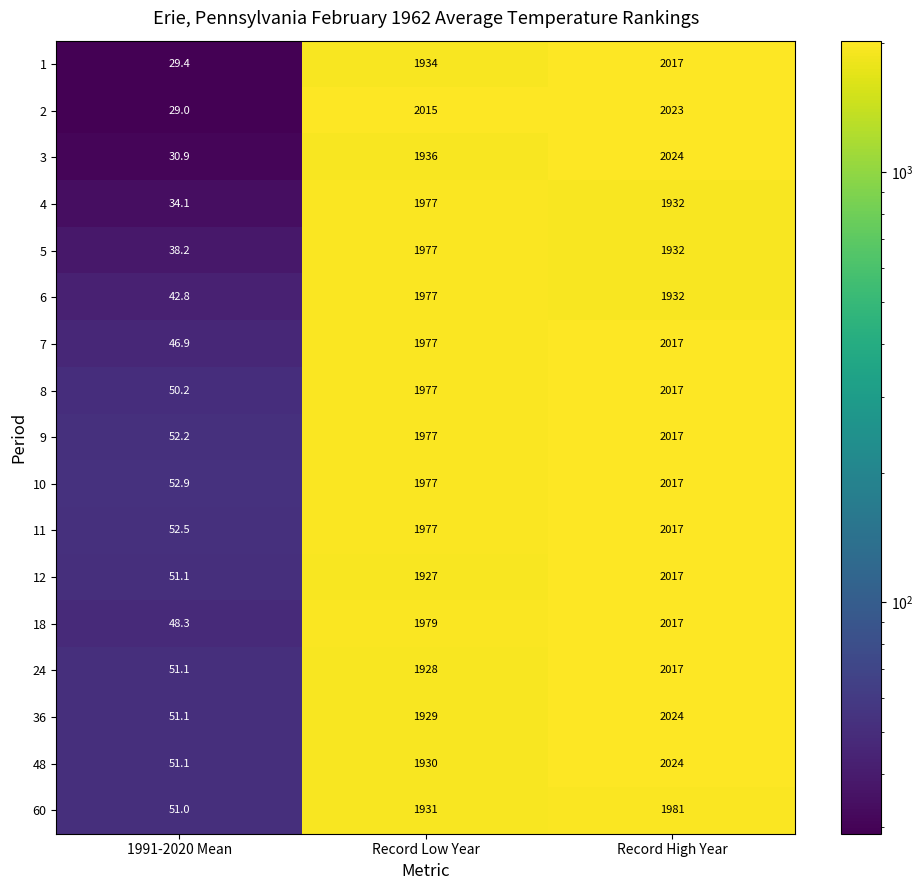

How many categories are shown in the chart?

3